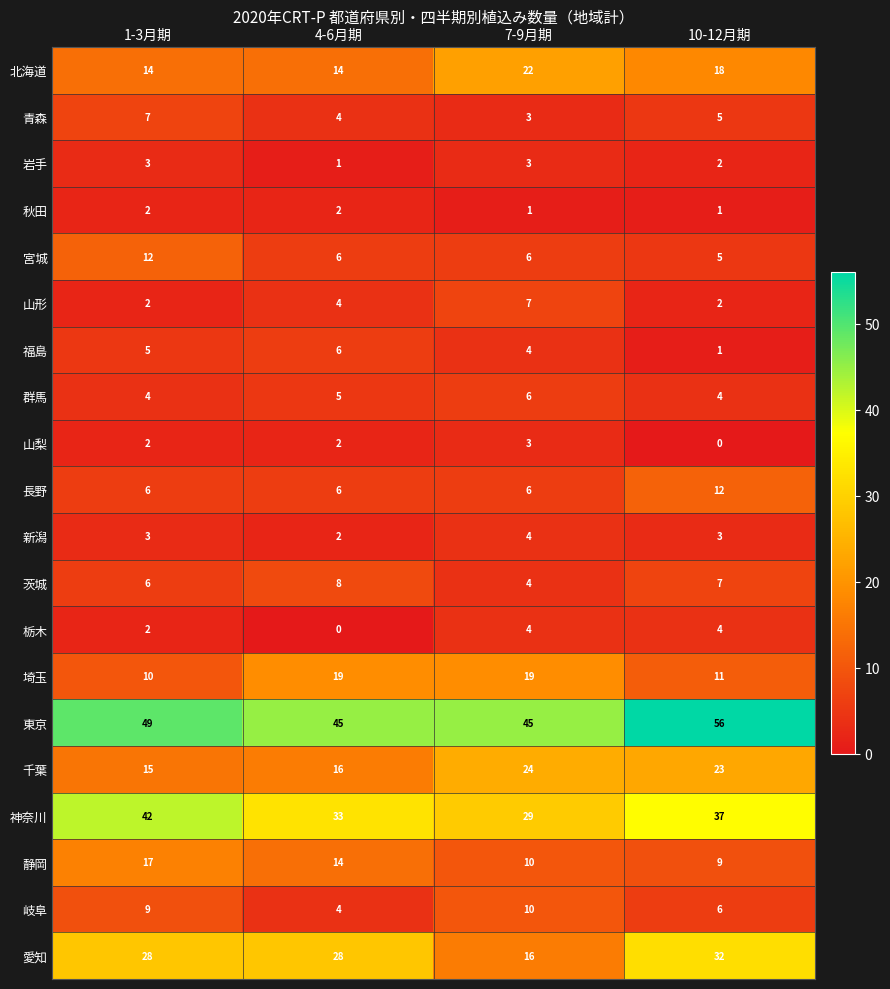

What is the total value across all series at 7-9月期?

226